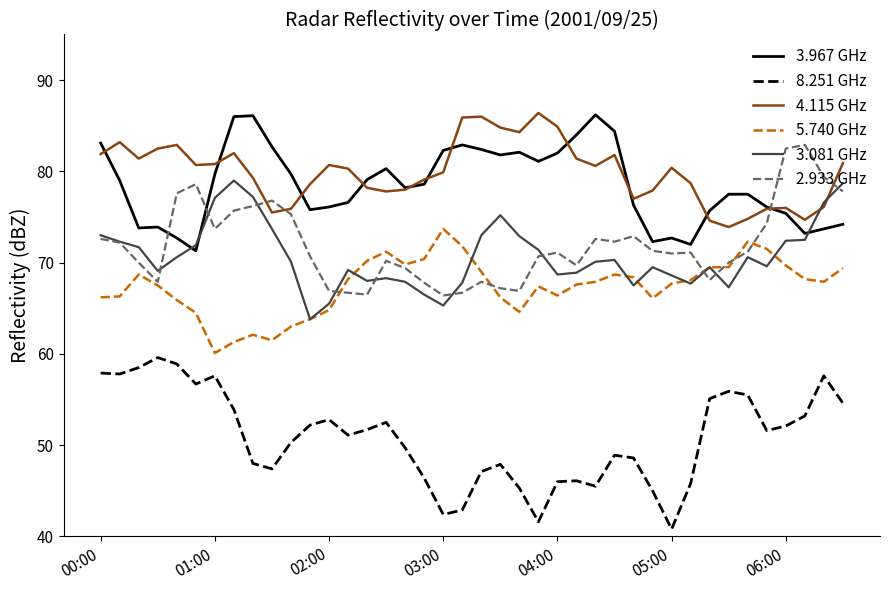

Which series has the largest total across all categories?

4.115 GHz